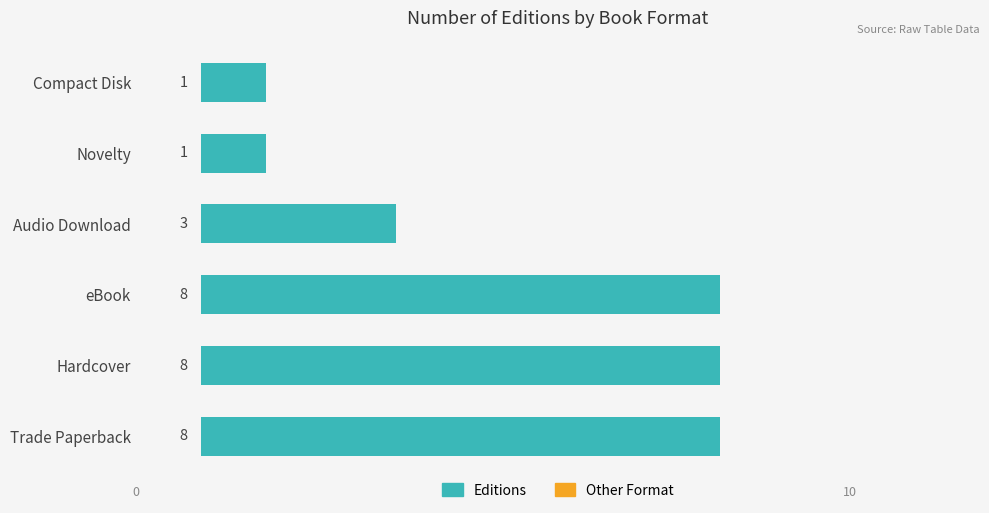

Count the number of data series in this chart.

1